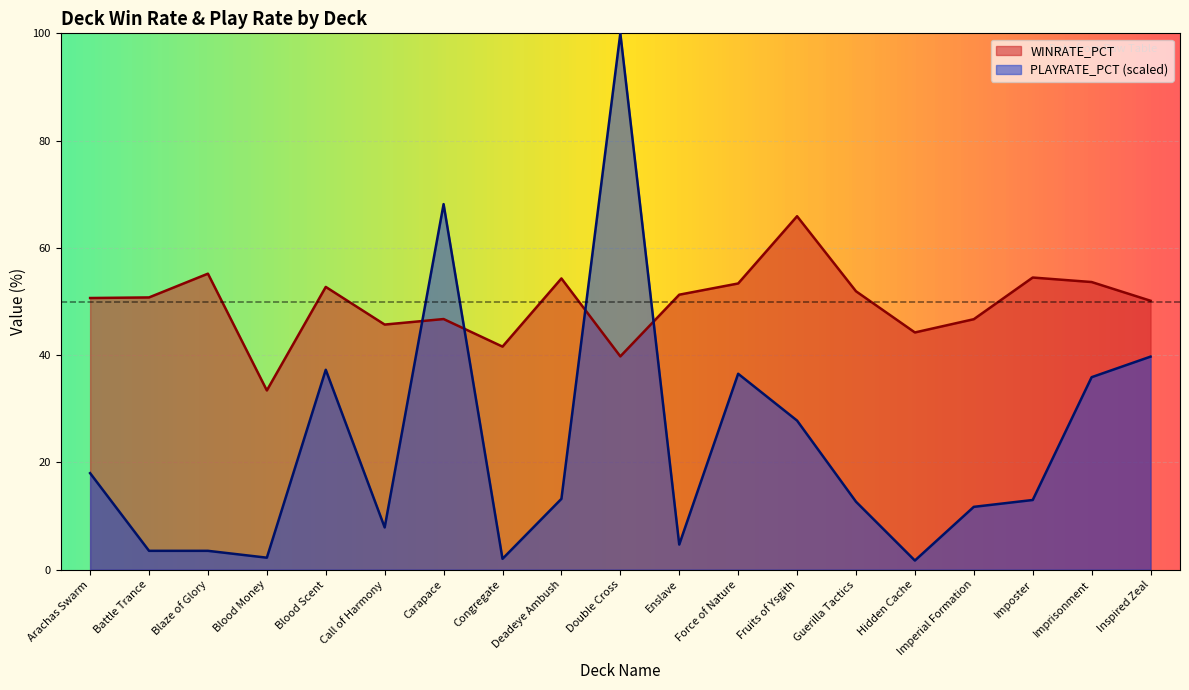

What is the maximum value for PLAYRATE_PCT?

100.0